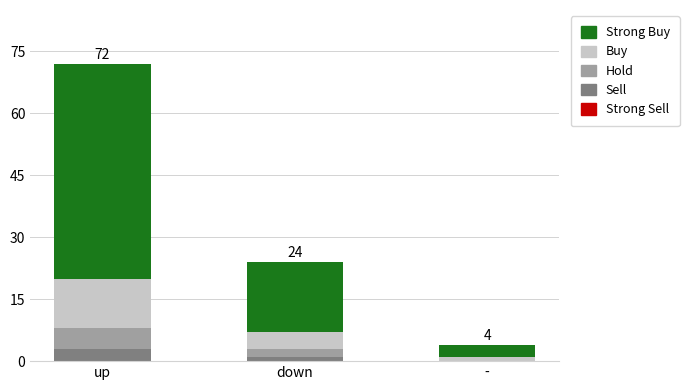

What is the sum of all Sell values?

4